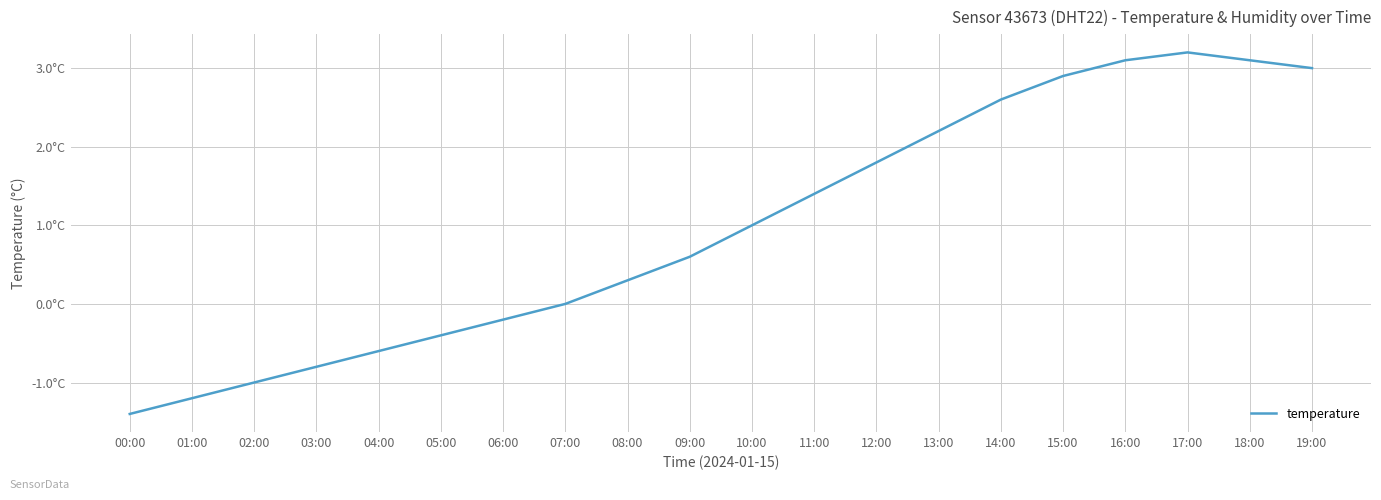

Is it true that the value at 05:00 is -0.2?

False